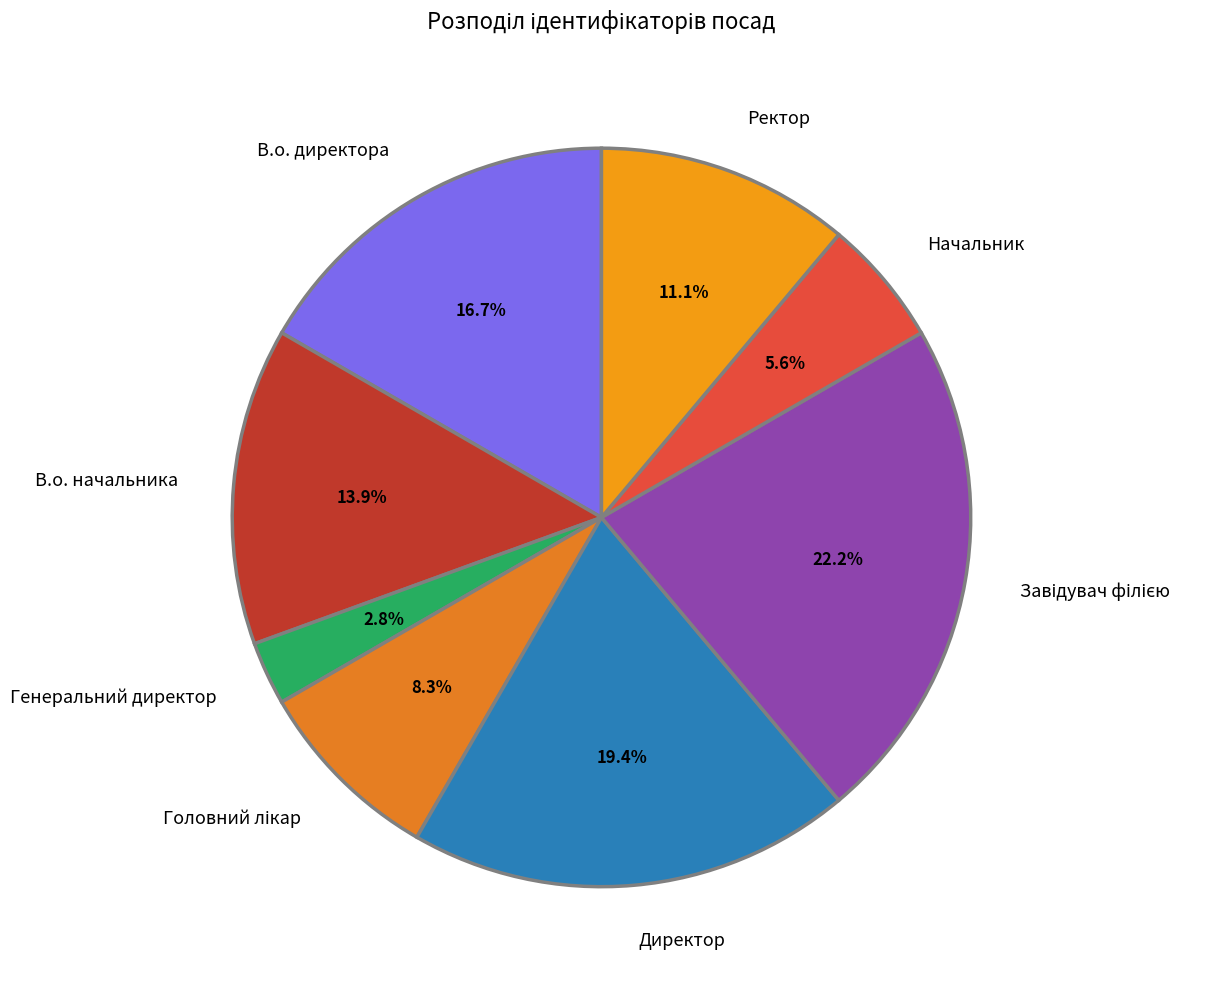

To the nearest percent, what is the combined percentage of Ректор and В.о. начальника?

25%